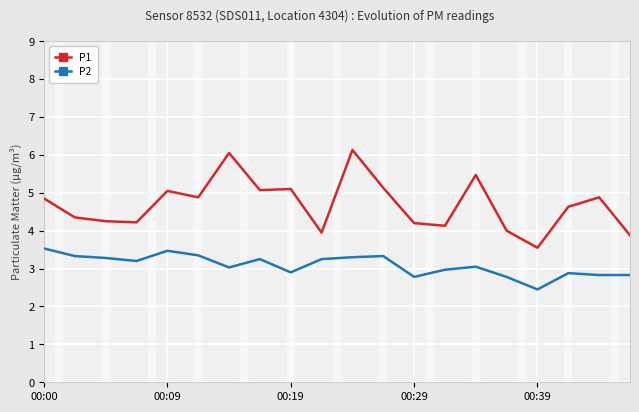

Rank the series by their maximum value, from lowest to highest.

P2, P1